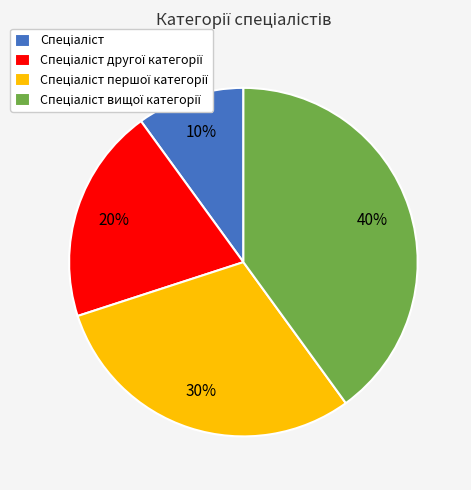

To the nearest percent, what is the difference between the largest and smallest slice percentages?

30%